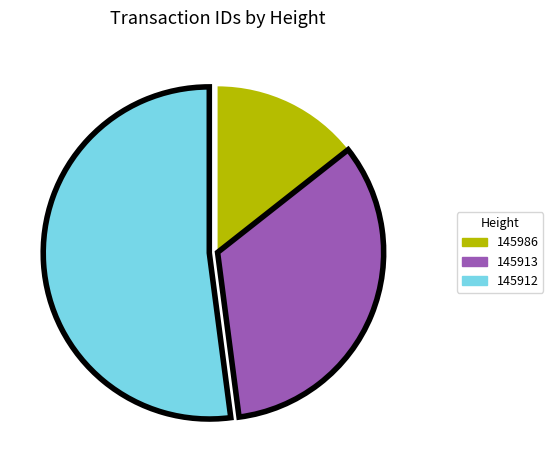

Count the number of slices in the pie.

3